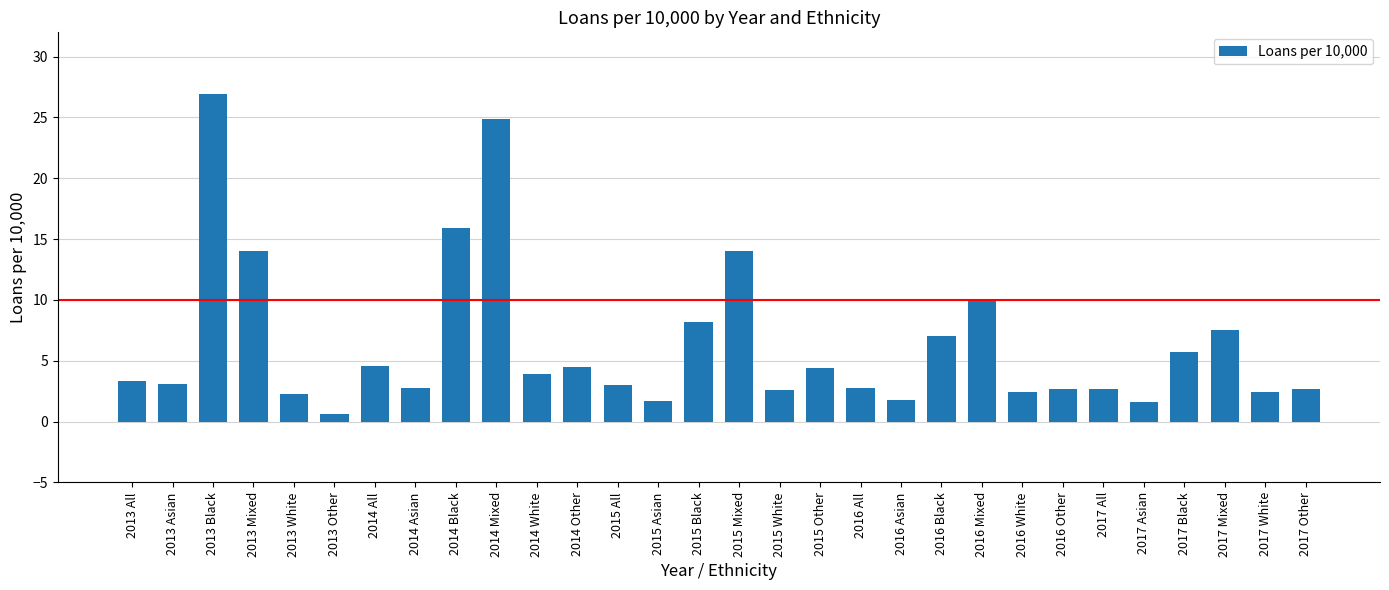

What is the sum of all values?

190.0